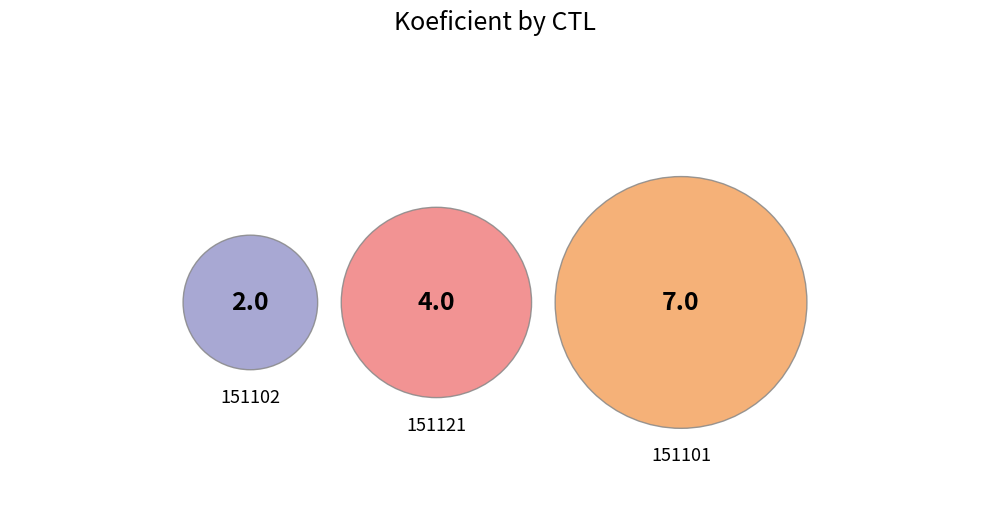

True or false: 151102 accounts for 15% of the total.

True